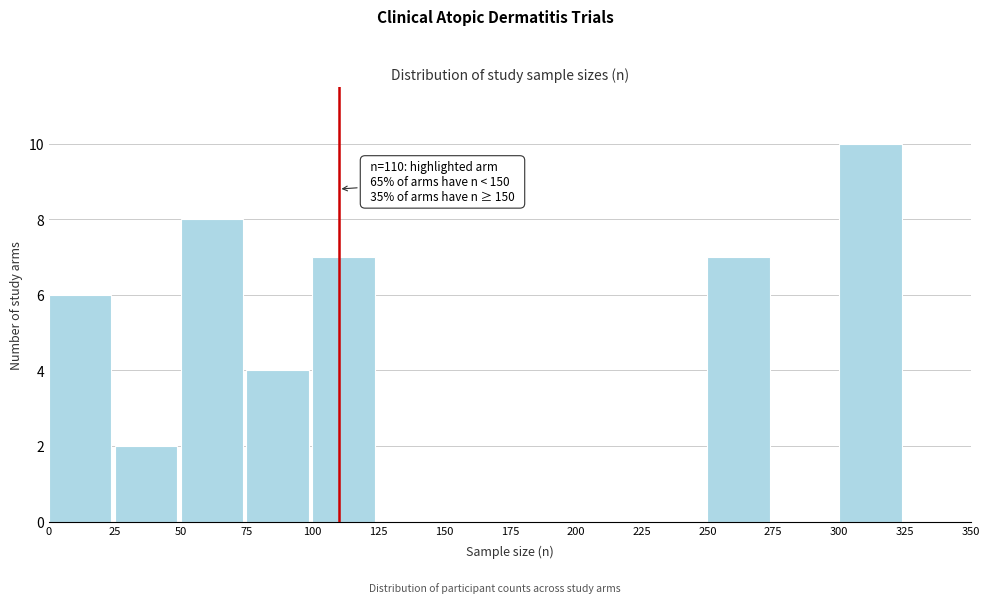

Which range on the x-axis has the tallest bar?

300 to 325